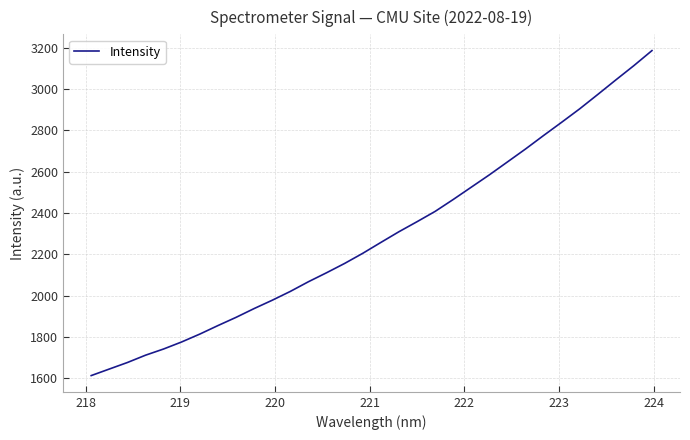

Does the chart have visible grid lines?

Yes